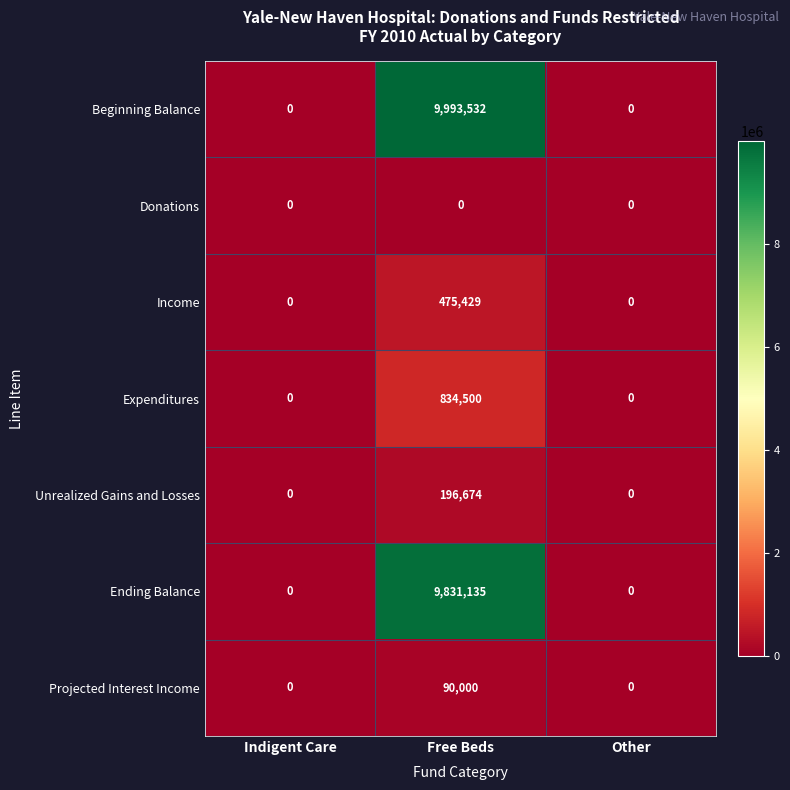

Is it true that Donations equals 0 at Other?

True